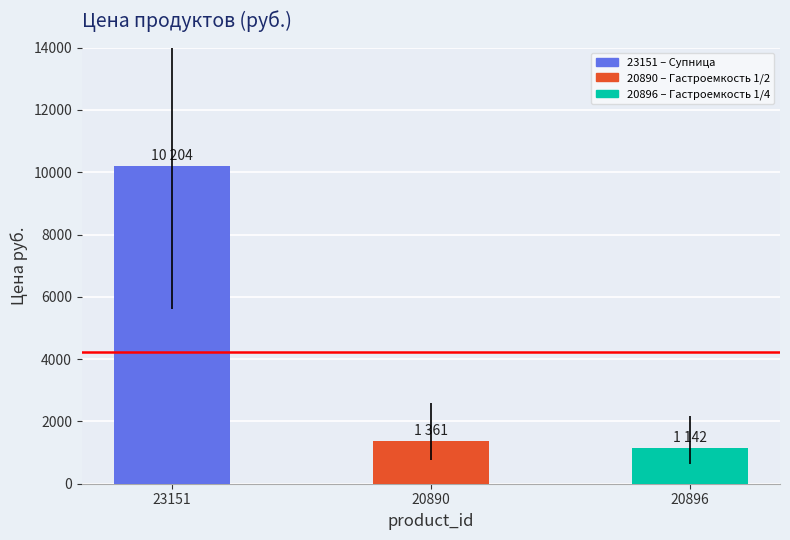

At which category does the chart reach its minimum across all series?

20896